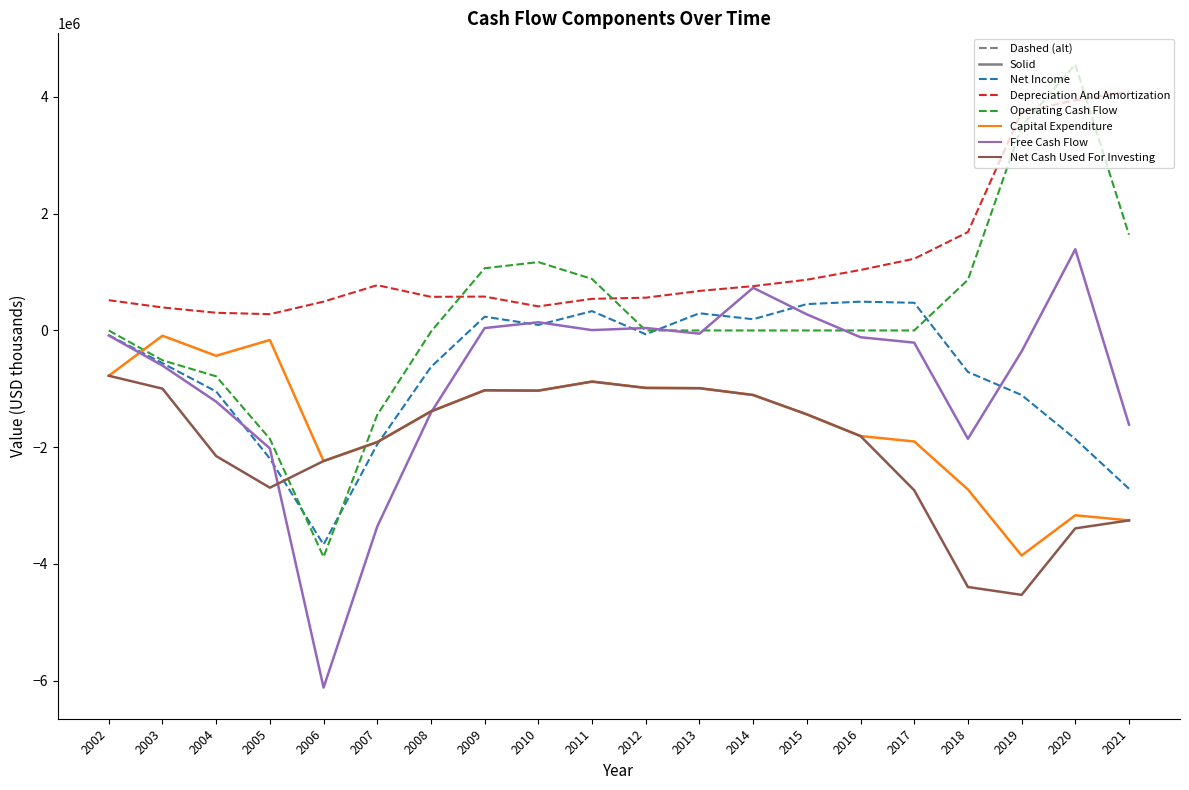

The value of Capital Expenditure at 2020 is -3165704. True or false?

True